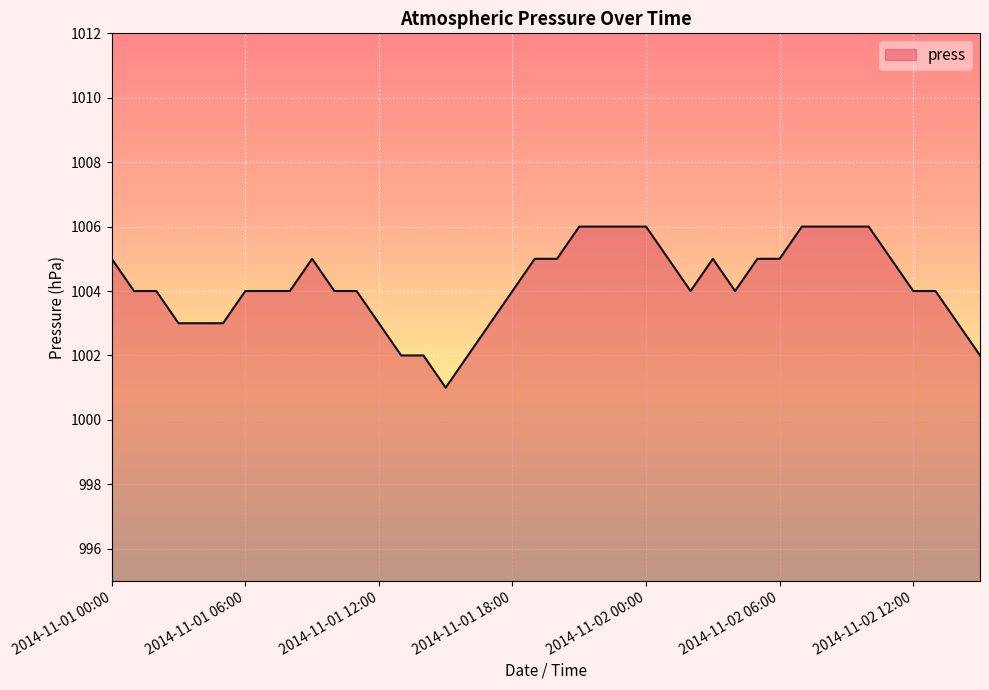

What is the maximum value shown in the chart?

1006